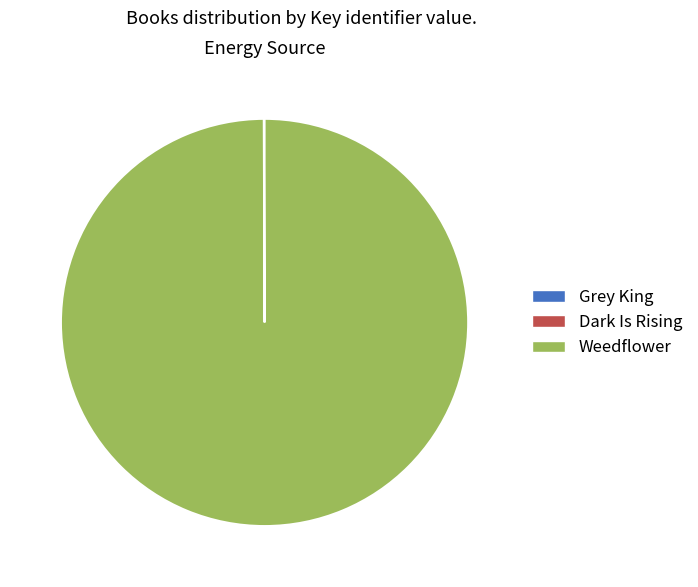

What is the majority slice?

Weedflower